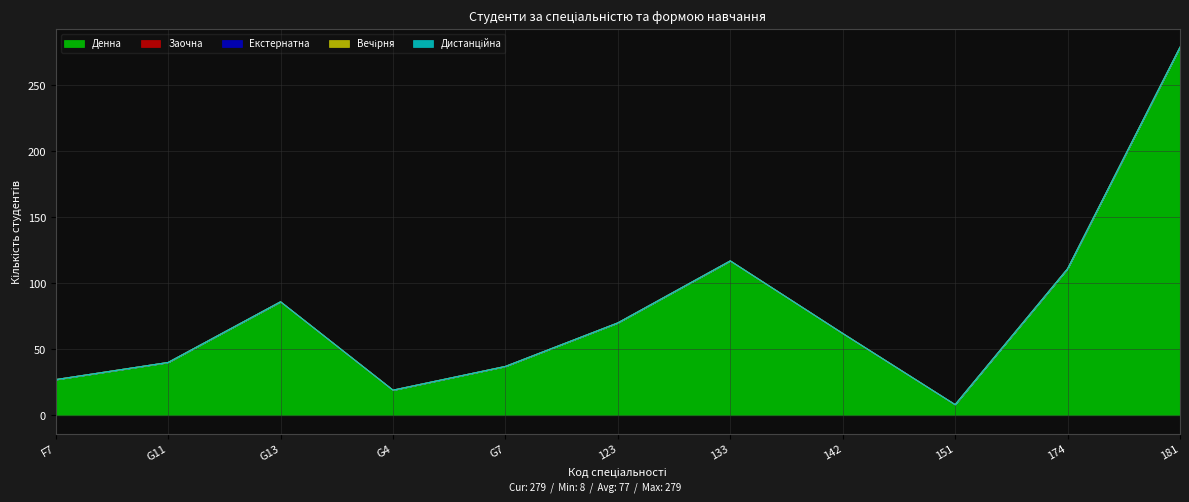

What position from the left is 123?

6